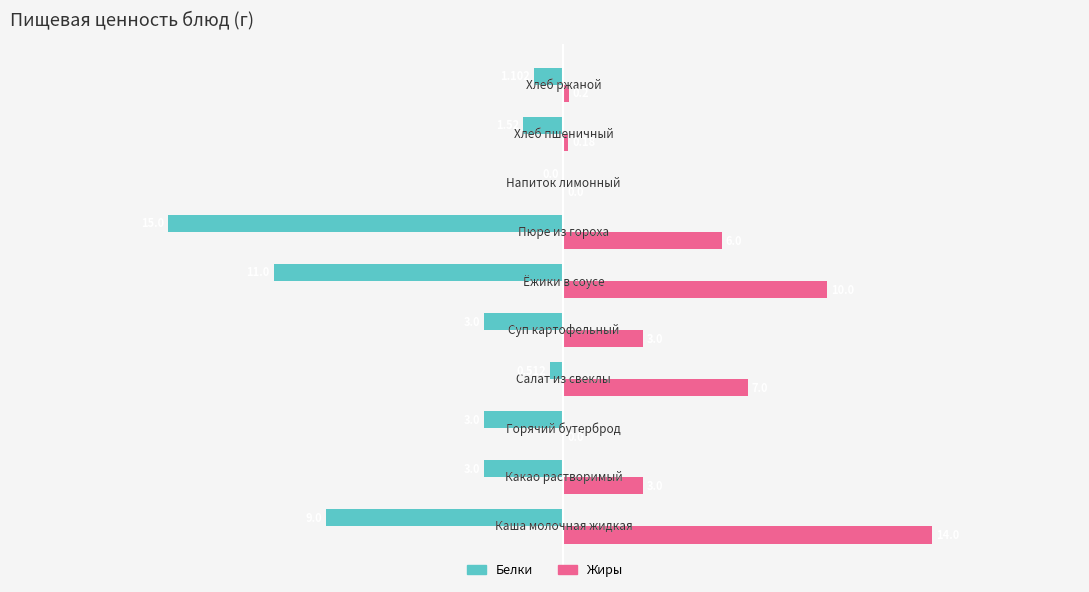

What is the average value of the Белки series?

-4.7